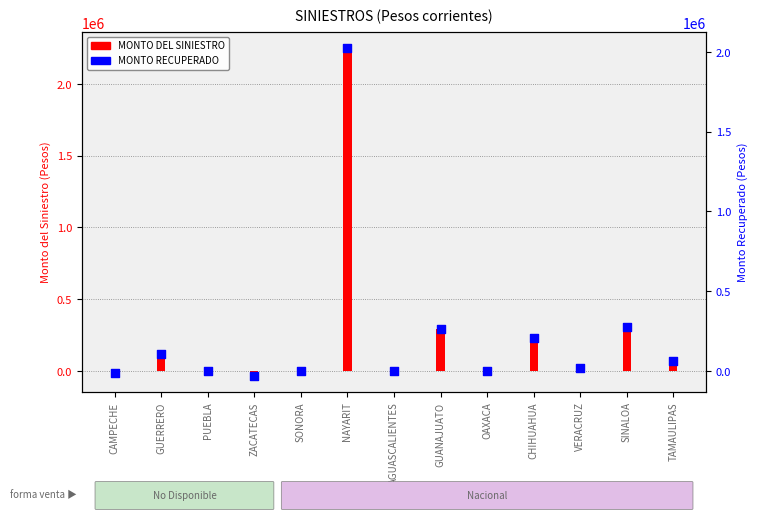

Which series reaches the maximum Y coordinate?

MONTO DEL SINIESTRO